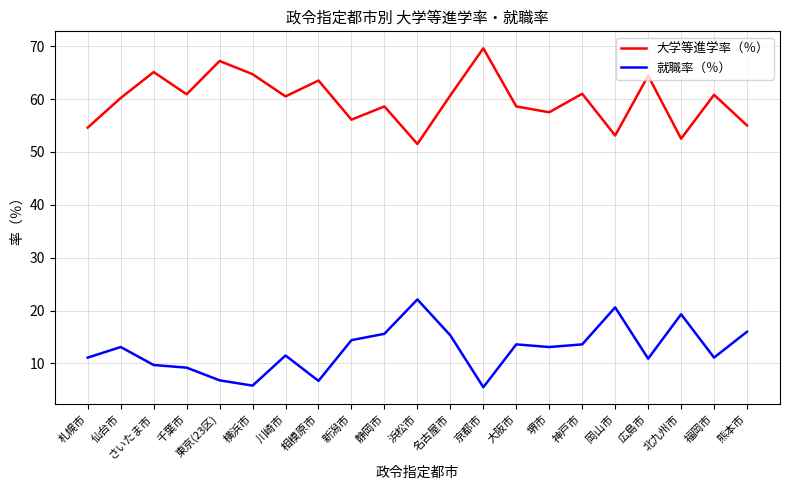

How many series are shown in this chart?

2